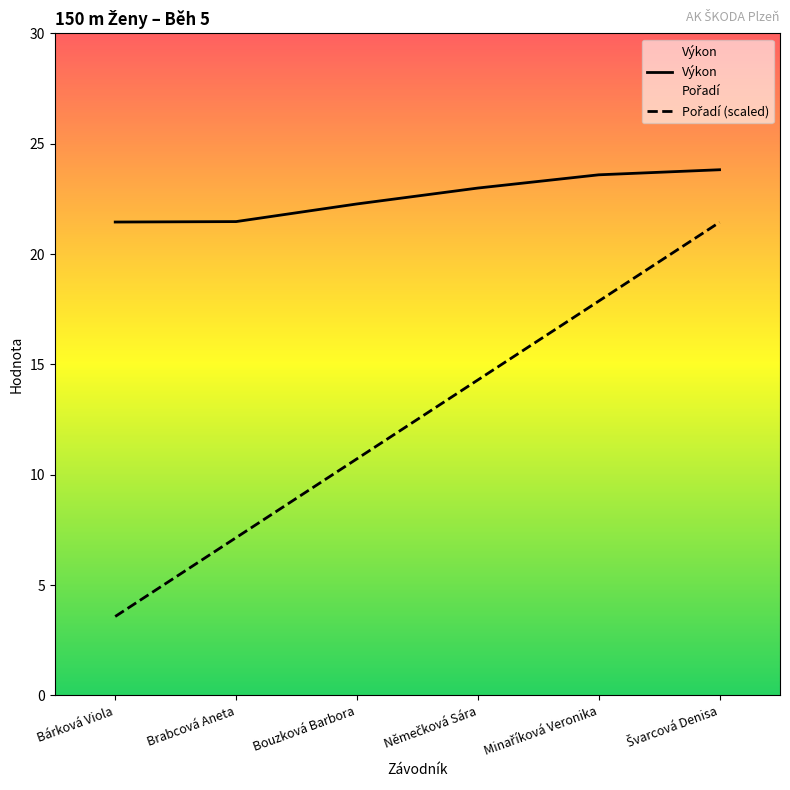

Reading left to right, transcribe all the data shown in this chart.

Výkon: Bárková Viola=21.4	Brabcová Aneta=21.5	Bouzková Barbora=22.3	Němečková Sára=23.0	Minaříková Veronika=23.6	Švarcová Denisa=23.8
Pořadí (scaled): Bárková Viola=3.6	Brabcová Aneta=7.1	Bouzková Barbora=10.7	Němečková Sára=14.3	Minaříková Veronika=17.9	Švarcová Denisa=21.4